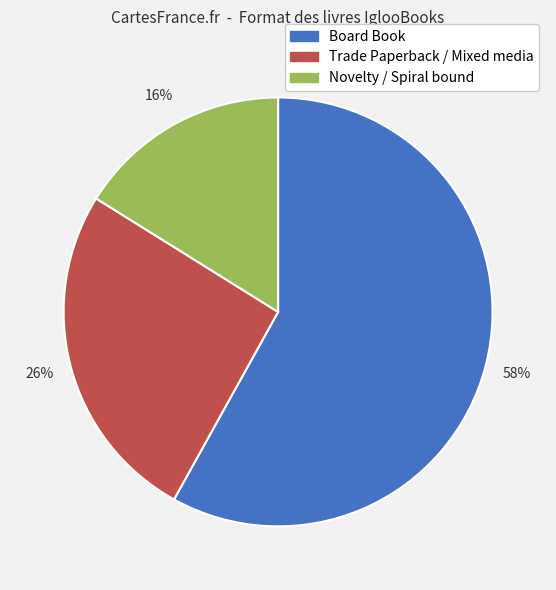

How many segments does this pie chart have?

3